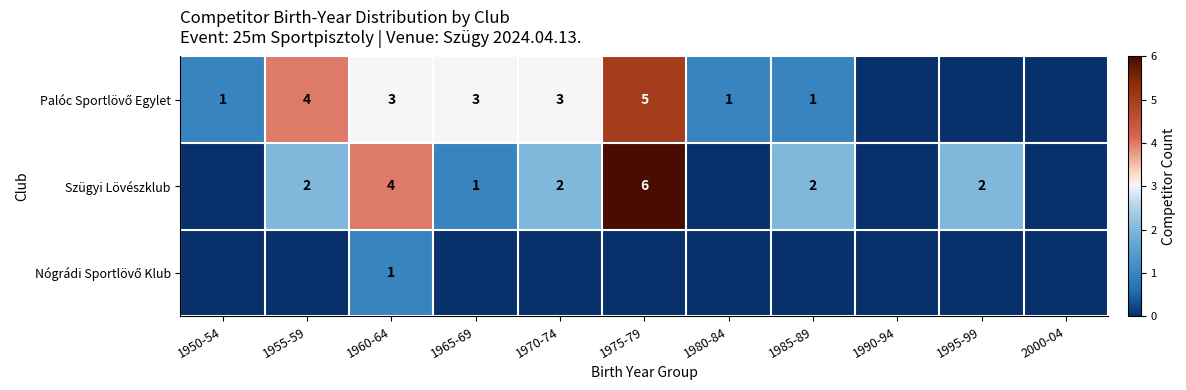

Is it true that Szügyi Lövészklub equals 6 at 1960-64?

False